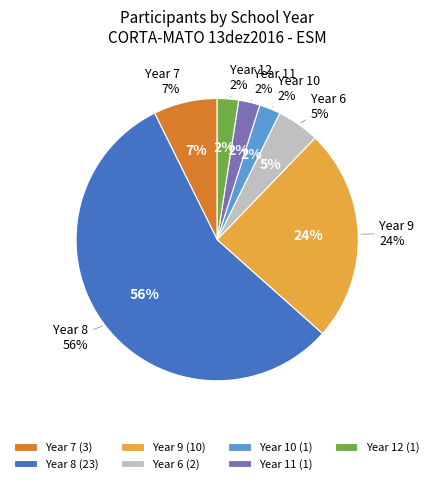

To the nearest percent, what percentage of the pie is 8?

56%